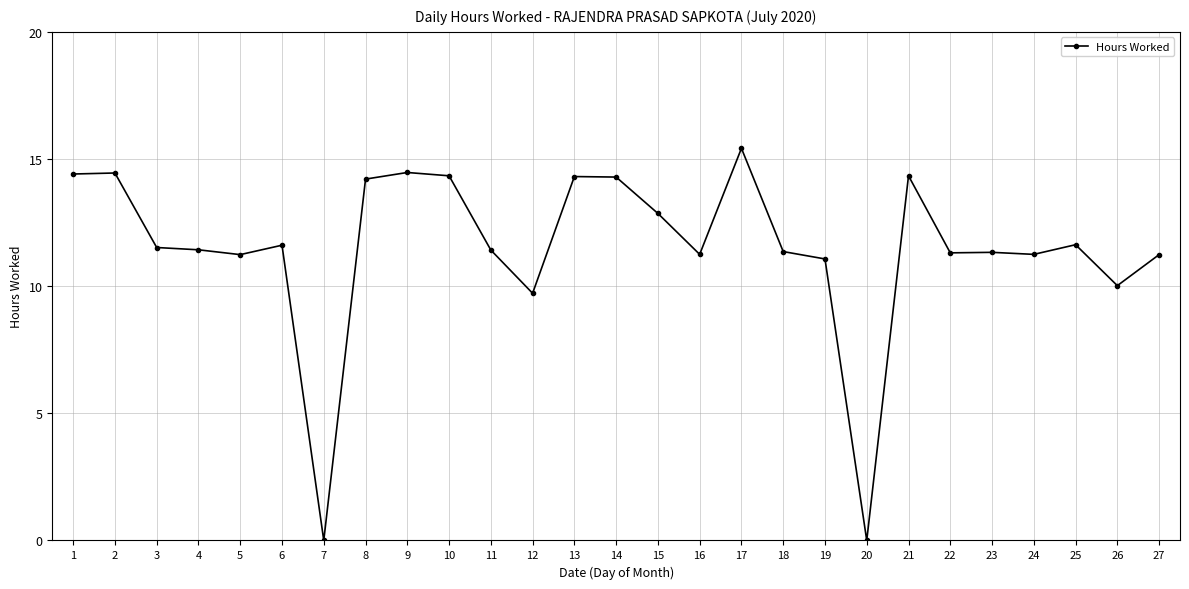

What is the value of the 15th point from the left?

12.9